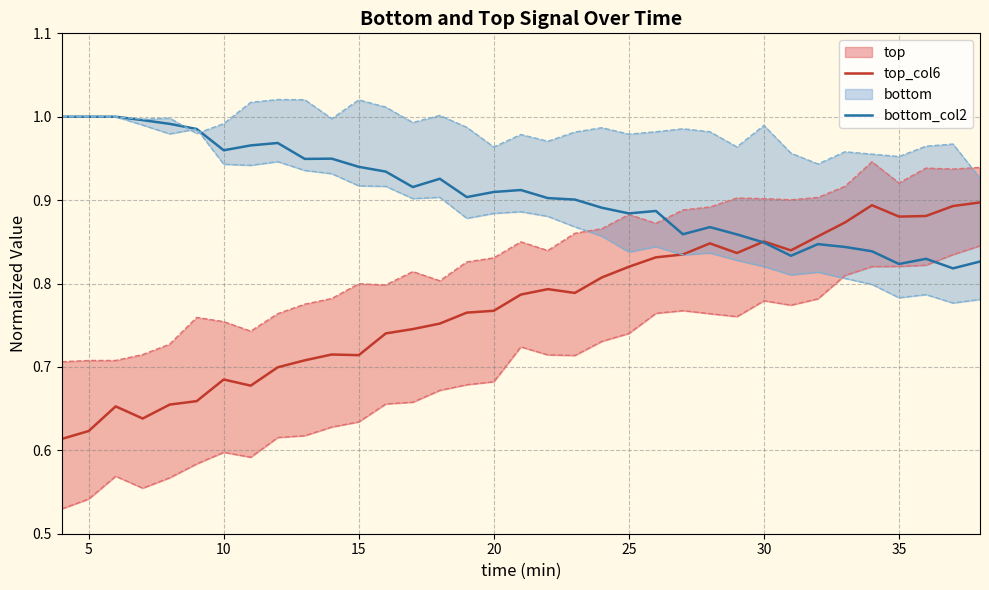

Which has a higher value, 16 or 20?

16